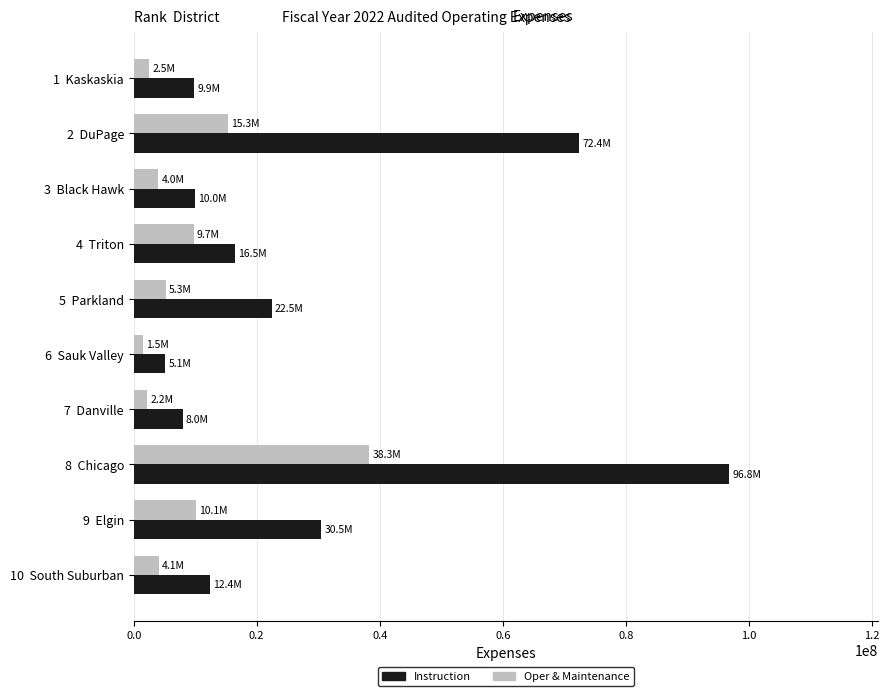

What is the spread (max minus min) of values at 2  DuPage?

57178776